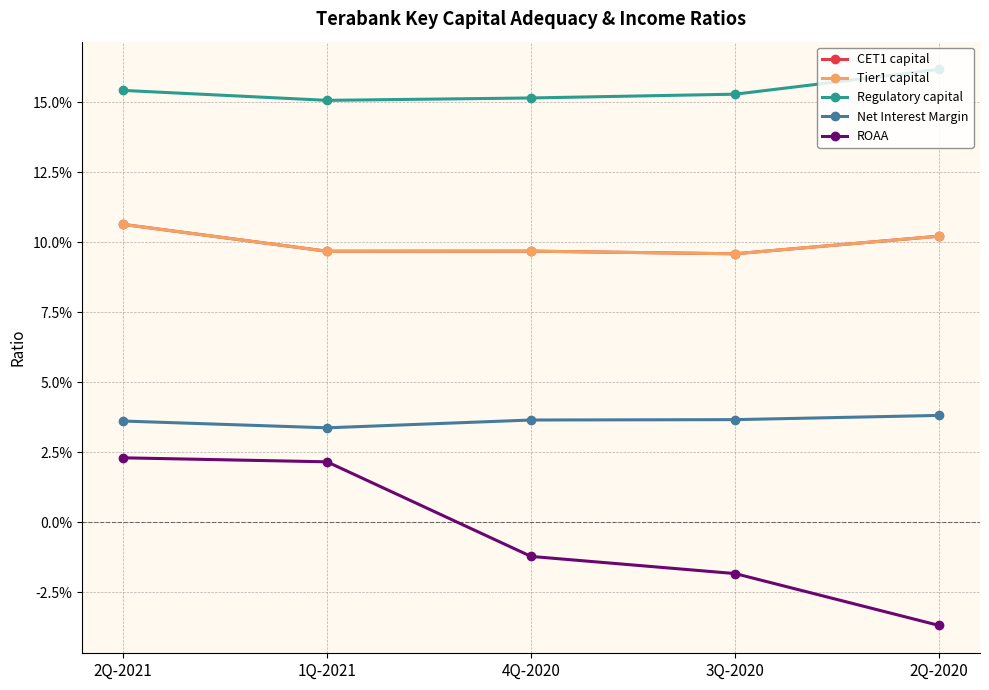

What is the label of the 1st point from the right?

2Q-2020